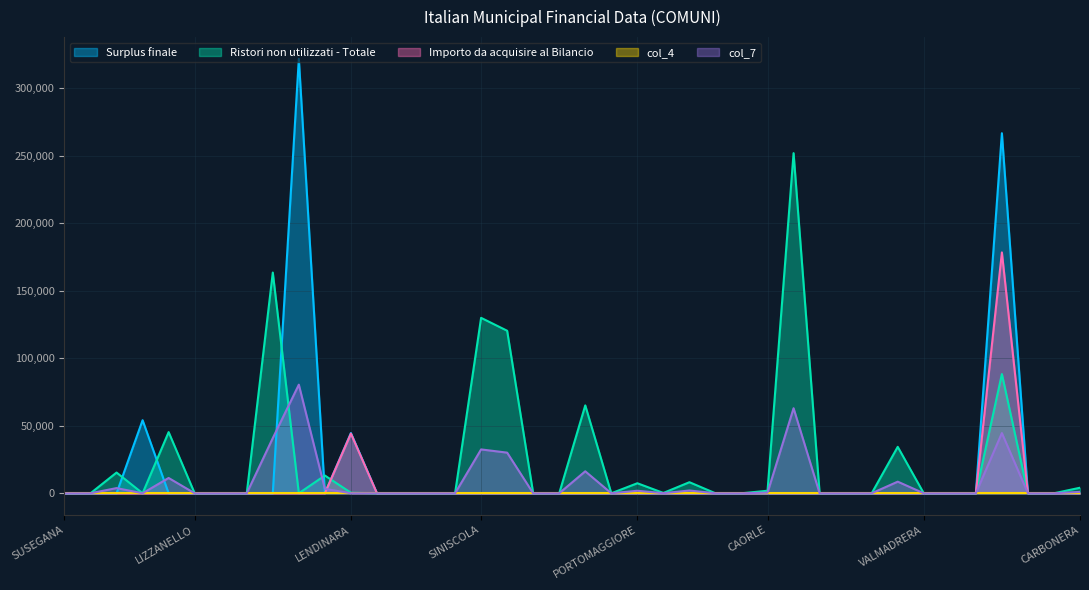

The value of col_7 at CASTENEDOLO is 18580. True or false?

False